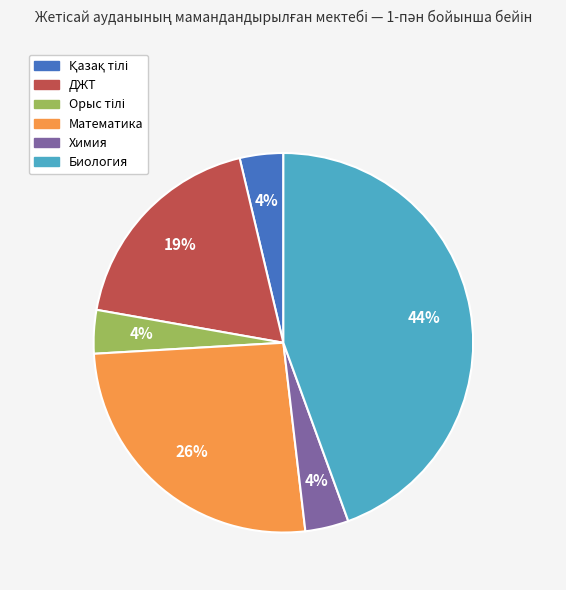

To the nearest percent, what is the average slice percentage?

17%